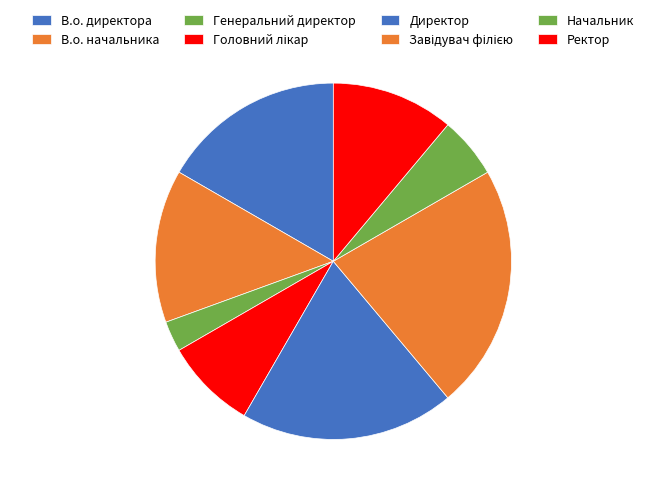

Is there any slice that represents more than half of the pie?

No